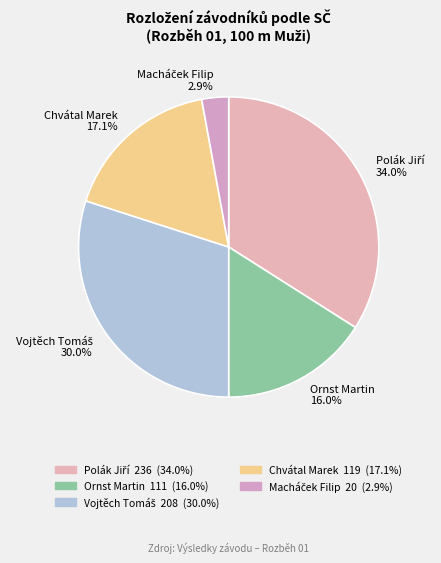

Does any single category account for the majority?

No